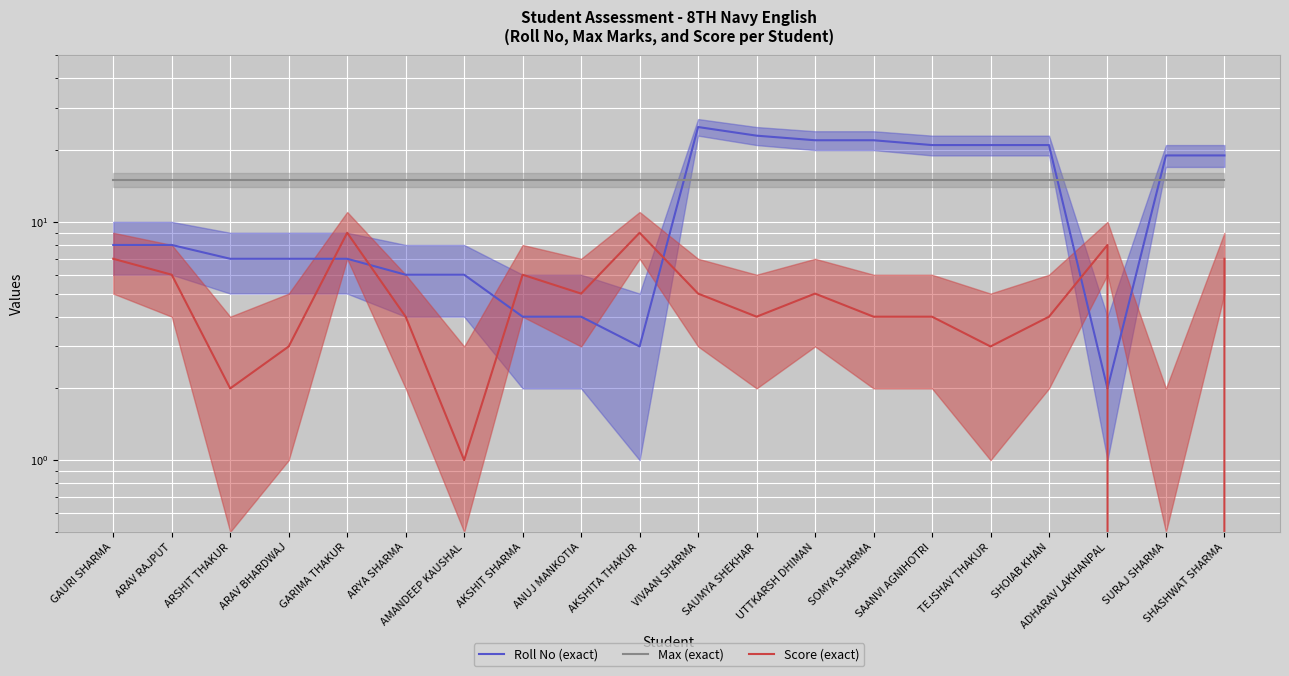

Is this an area chart (filled region under the line)?

No